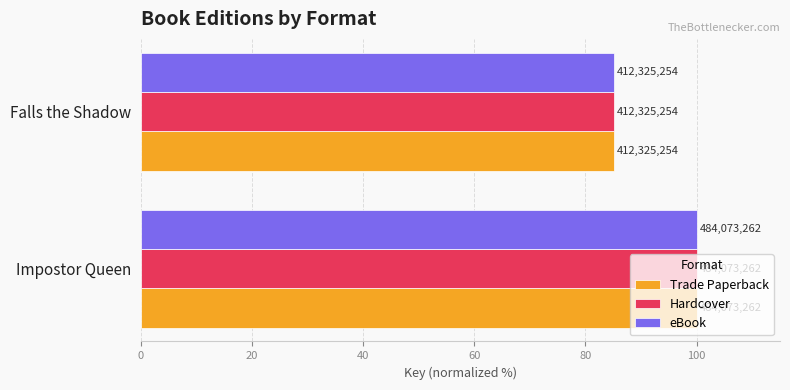

What are all the series names shown in the legend?

Trade Paperback, Hardcover, eBook